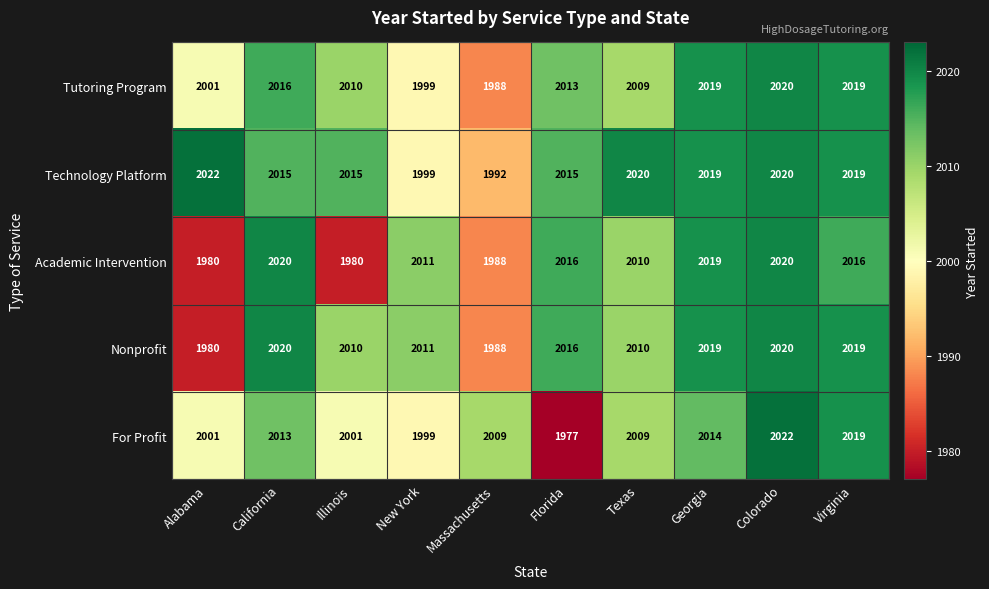

What is the sum of all Nonprofit values?

20093